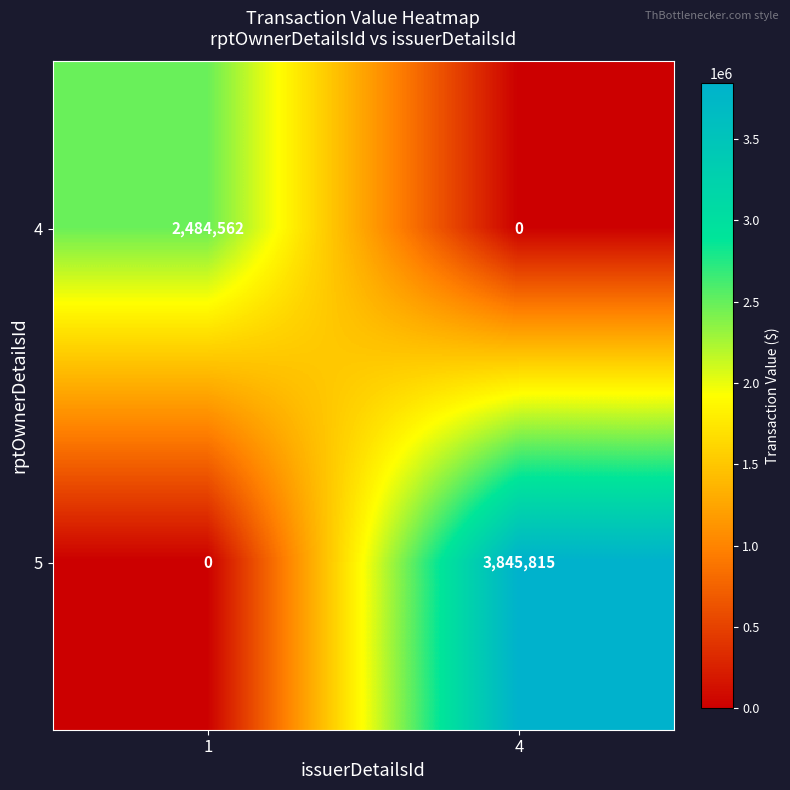

Count the number of data series in this chart.

2